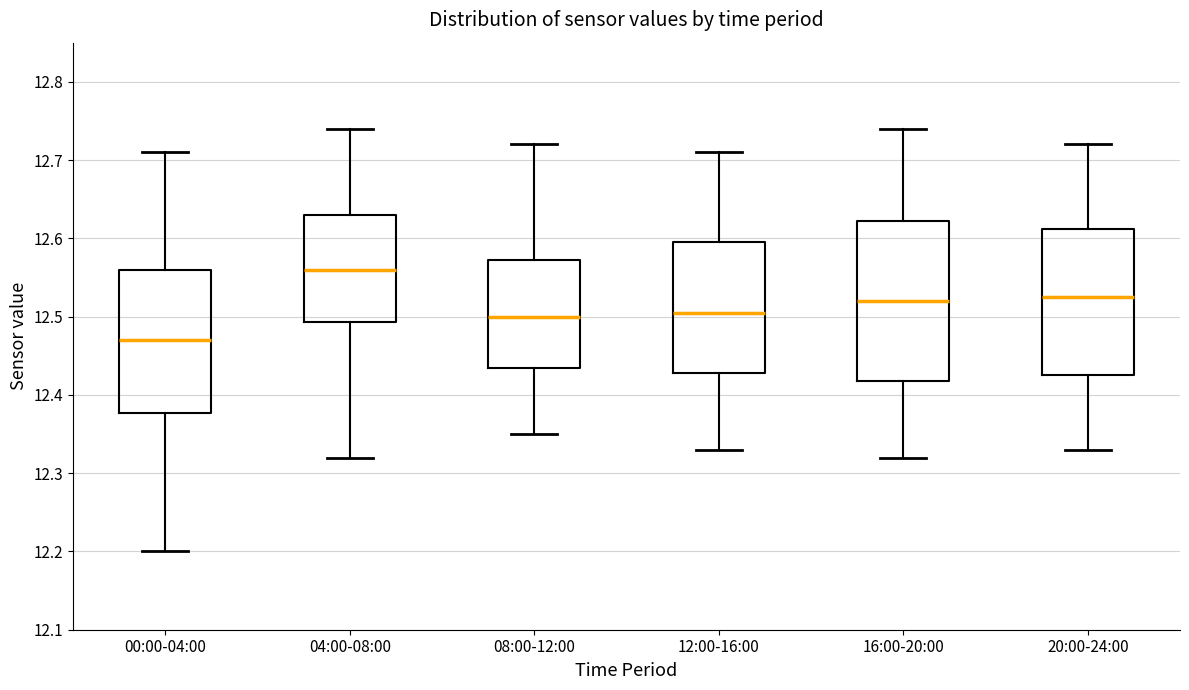

Which box is the tallest, from its lower edge to its upper edge?

16:00-20:00